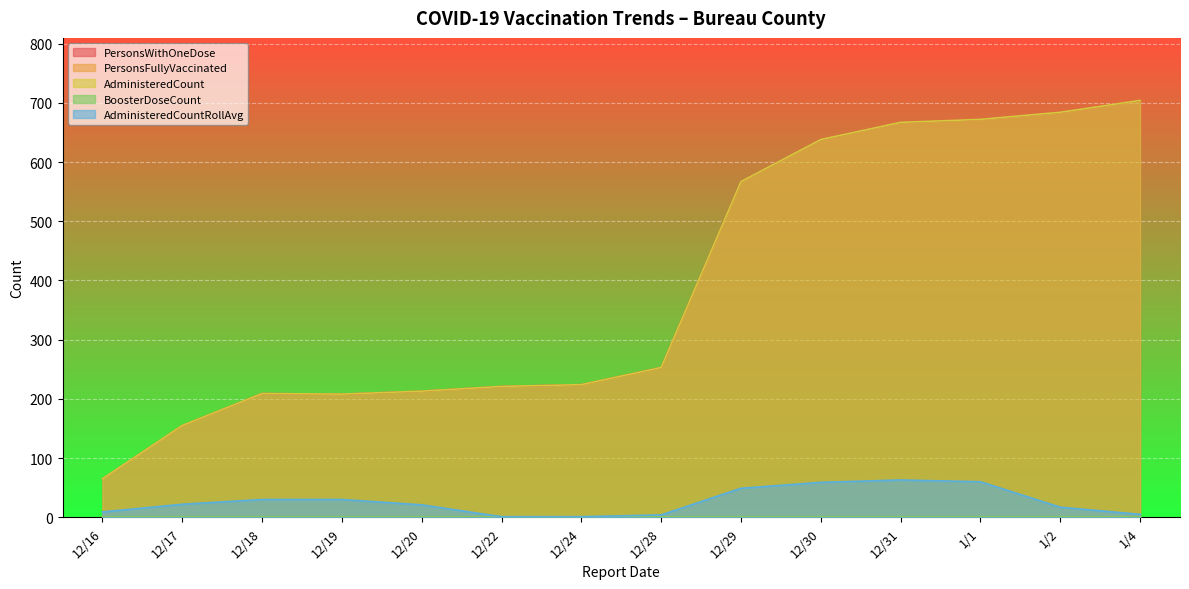

Rank the categories by AdministeredCount value from highest to lowest.

1/4, 1/2, 1/1, 12/31, 12/30, 12/29, 12/28, 12/24, 12/22, 12/20, 12/18, 12/19, 12/17, 12/16